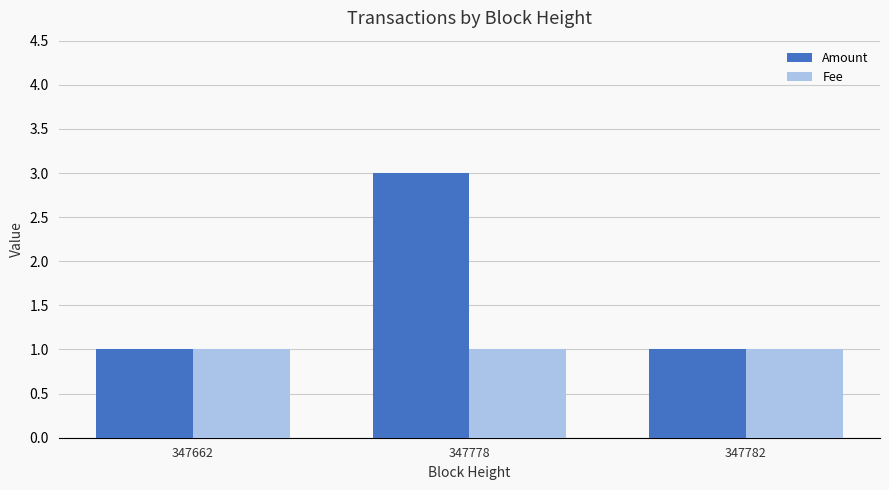

How many bars are there in each group?

2